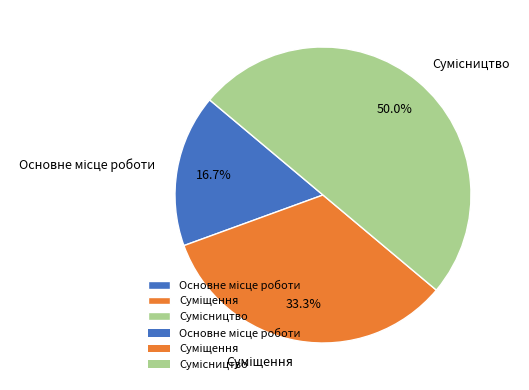

What percentage do Суміщення and Основне місце роботи together represent?

50.0%